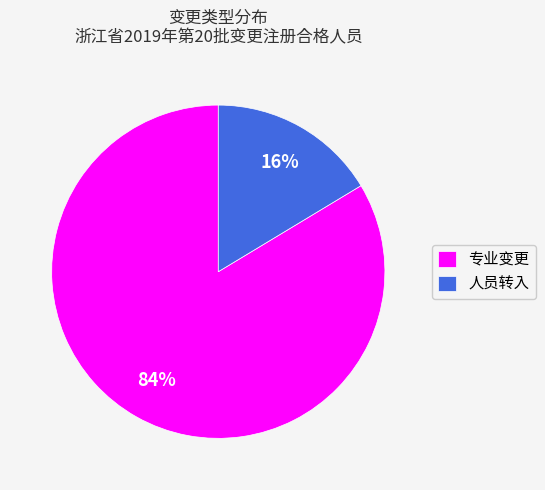

How many slices are in this pie chart?

2